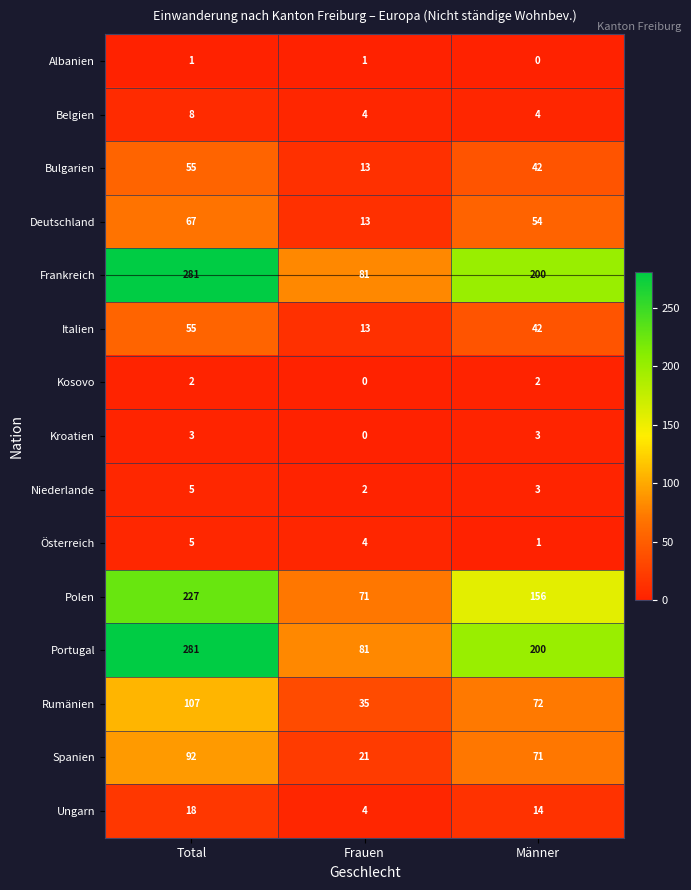

The value of Bulgarien at Frauen is 13. True or false?

True